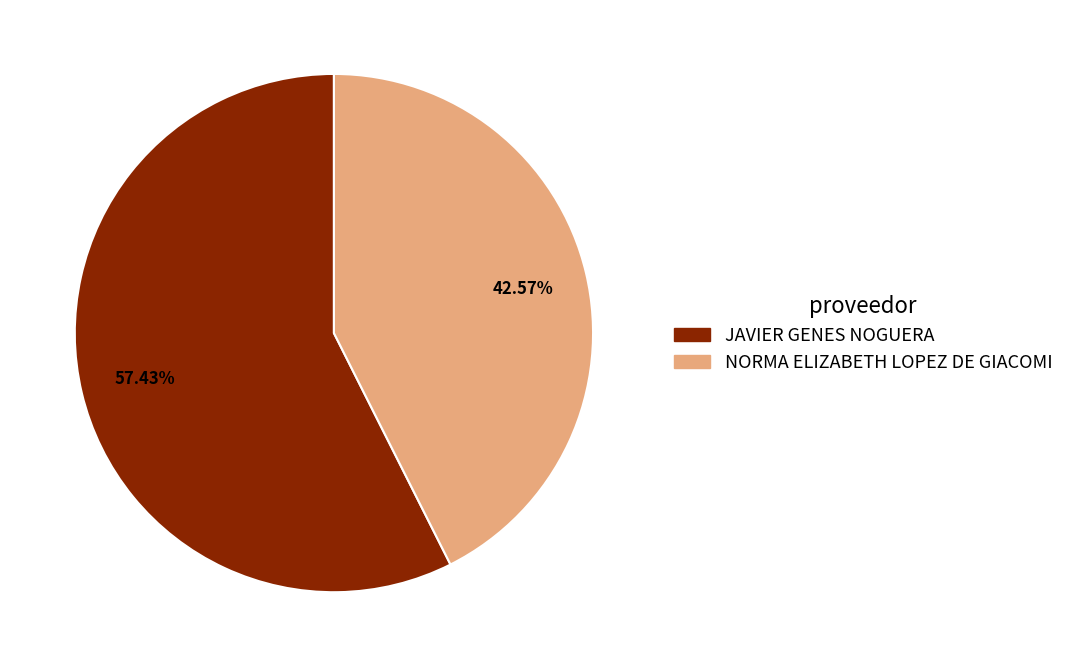

Which category has the biggest portion of the pie?

JAVIER GENES NOGUERA